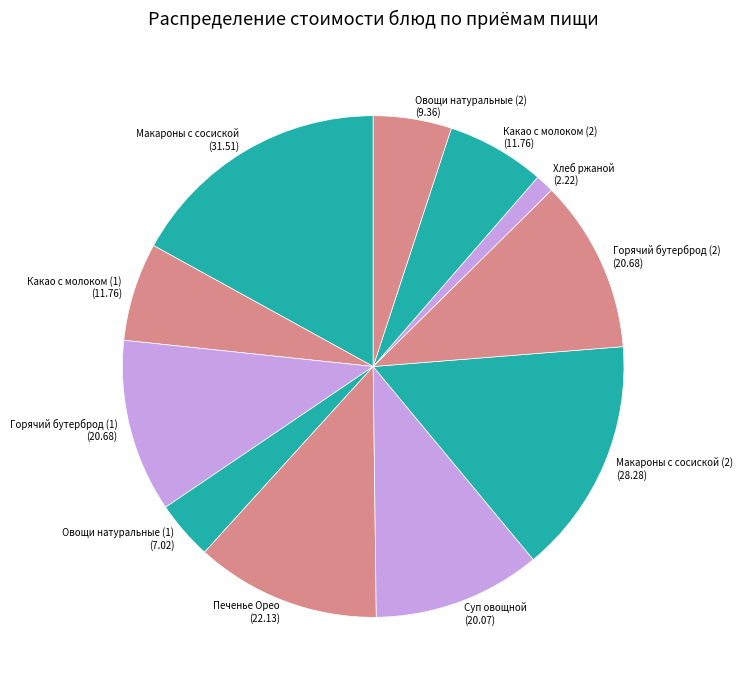

True or false: Горячий бутерброд (2) accounts for 11% of the total.

True